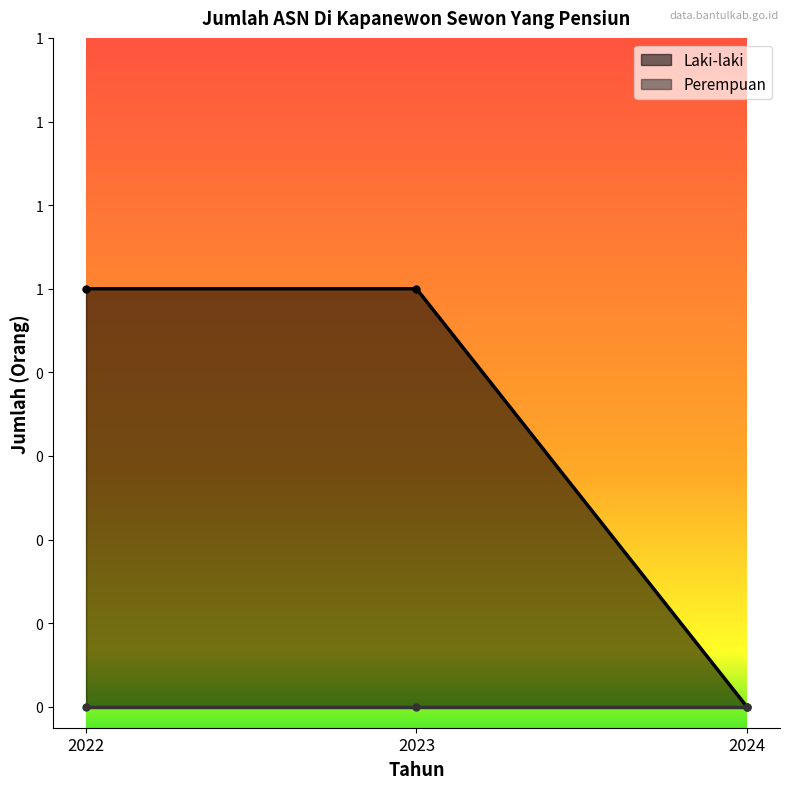

What is the change in value from 2023 to 2024?

-1